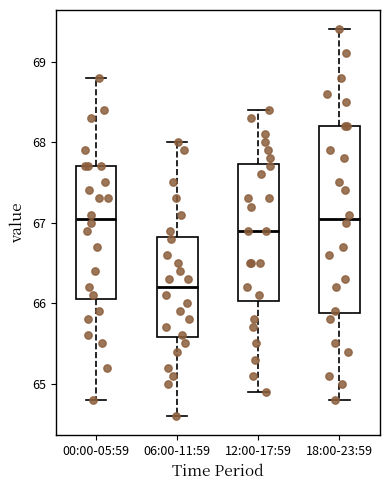

Reading left to right, read every box against the y-axis: the position of its median line, the range the box covers, and the ends of its whiskers. The values are not printed on the chart, so give them approximately, as read against the axis.

00:00-05:59: median 67.1, box 66.1 to 67.7, whiskers 64.8 to 68.8
06:00-11:59: median 66.2, box 65.6 to 66.8, whiskers 64.6 to 68.0
12:00-17:59: median 66.9, box 66.0 to 67.7, whiskers 64.9 to 68.4
18:00-23:59: median 67.1, box 65.9 to 68.2, whiskers 64.8 to 69.4